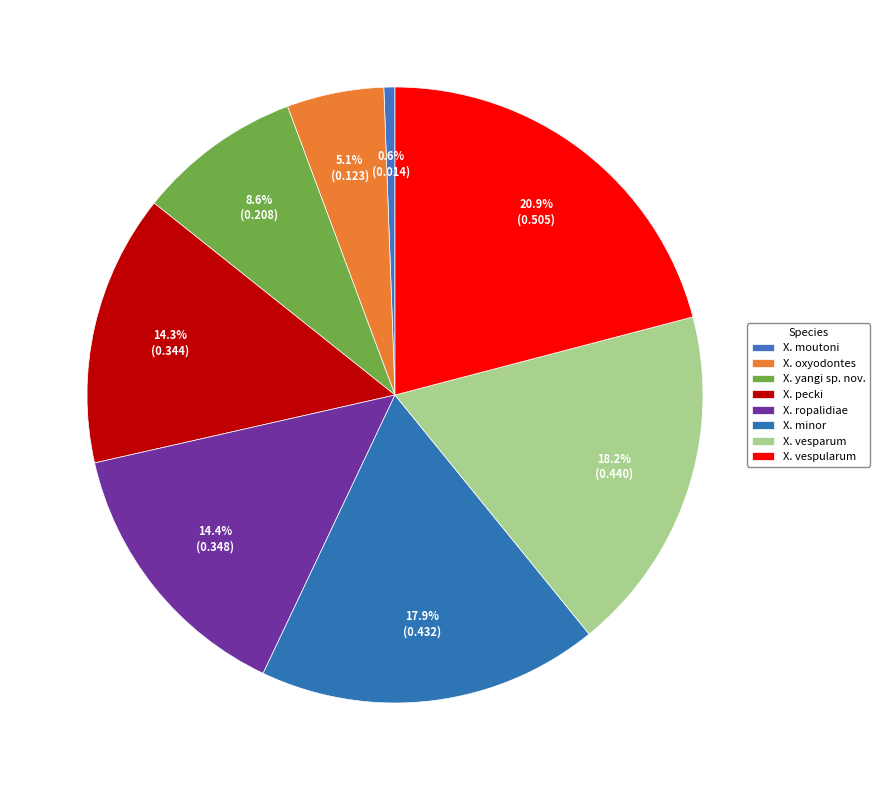

Is there any slice that represents more than half of the pie?

No